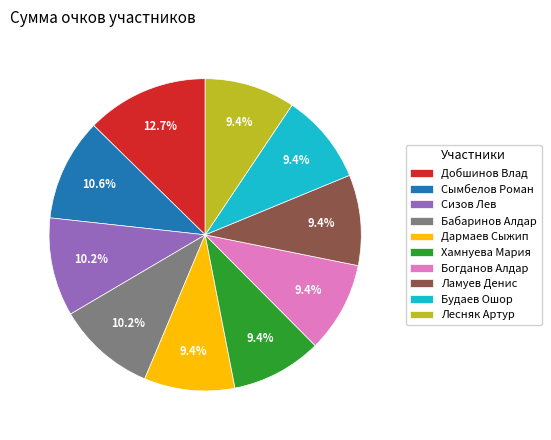

To the nearest percent, what percentage of the pie is Ламуев Денис?

9%